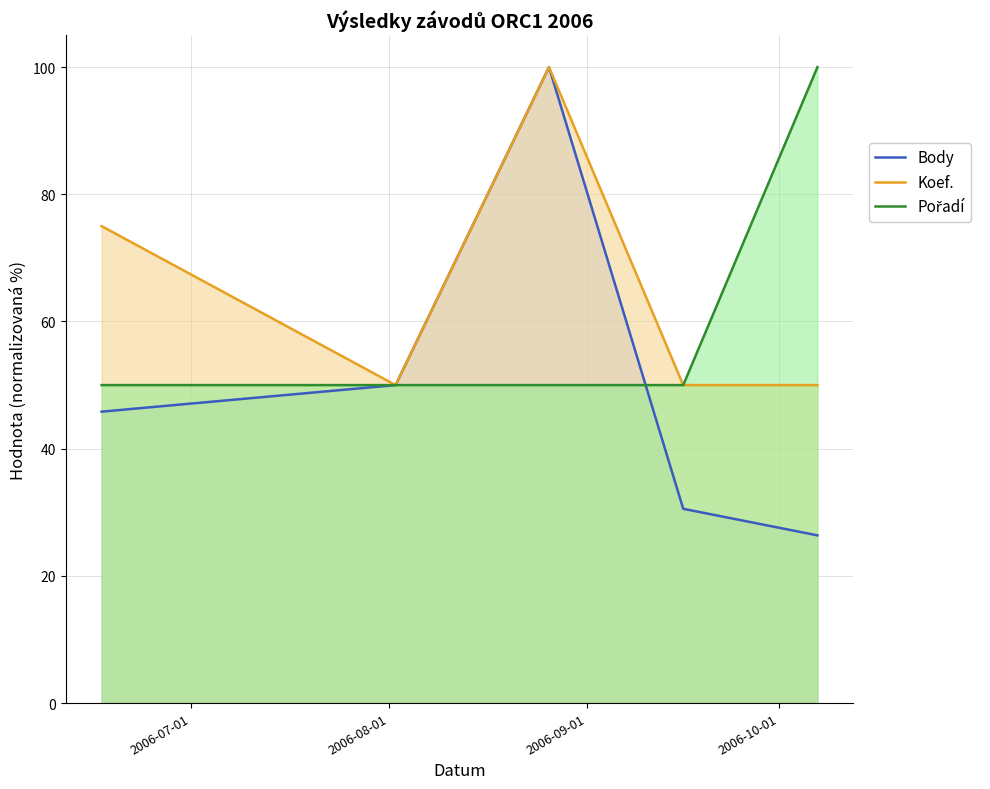

True or false: Koef. and Pořadí cross at least once.

False